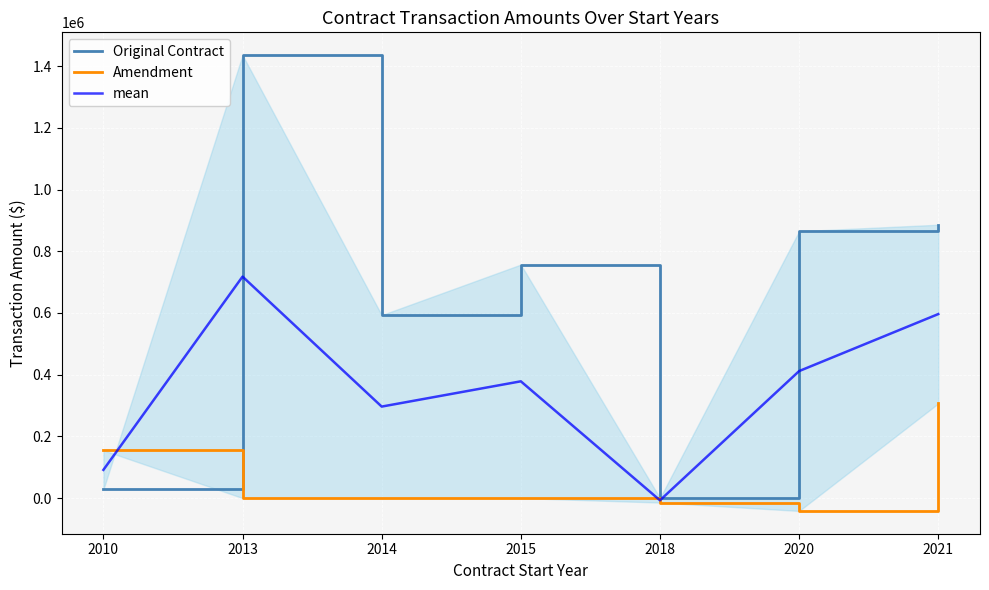

What is the value of the Original Contract point at the 7th from the left?

885832.0